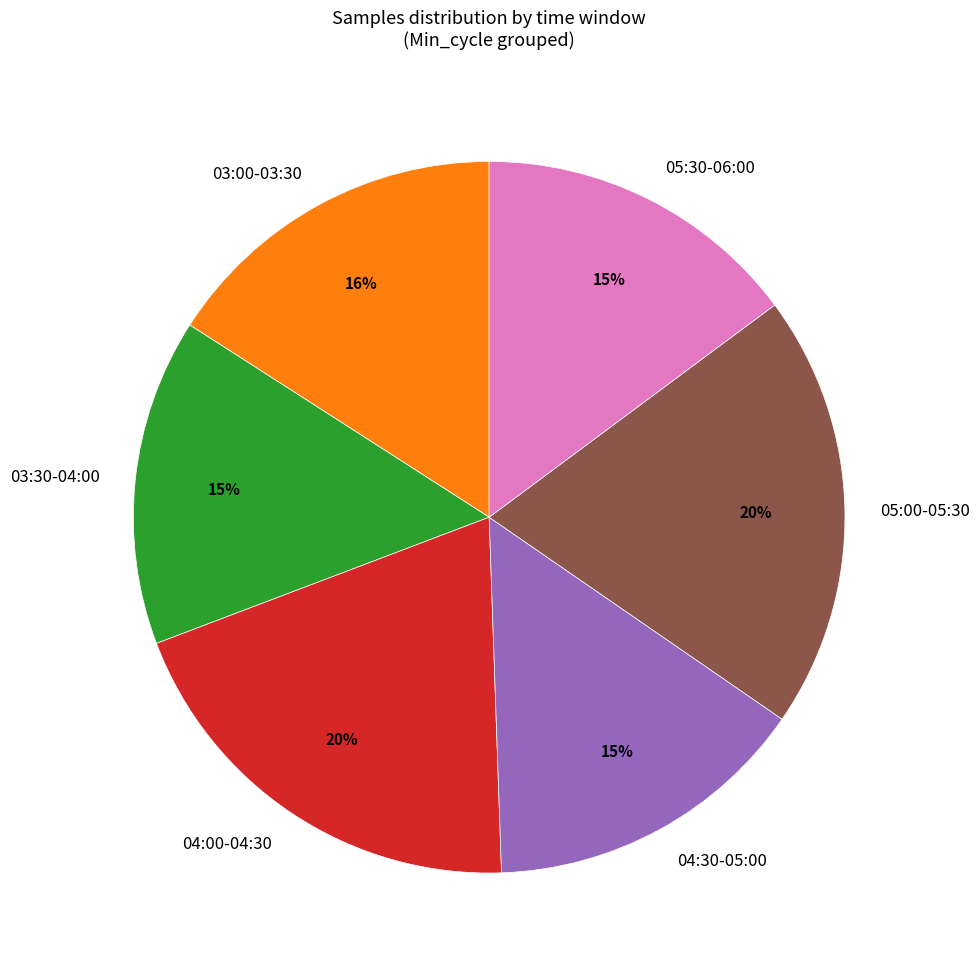

What percentage is the 05:30-06:00 slice, to the nearest percent?

15%